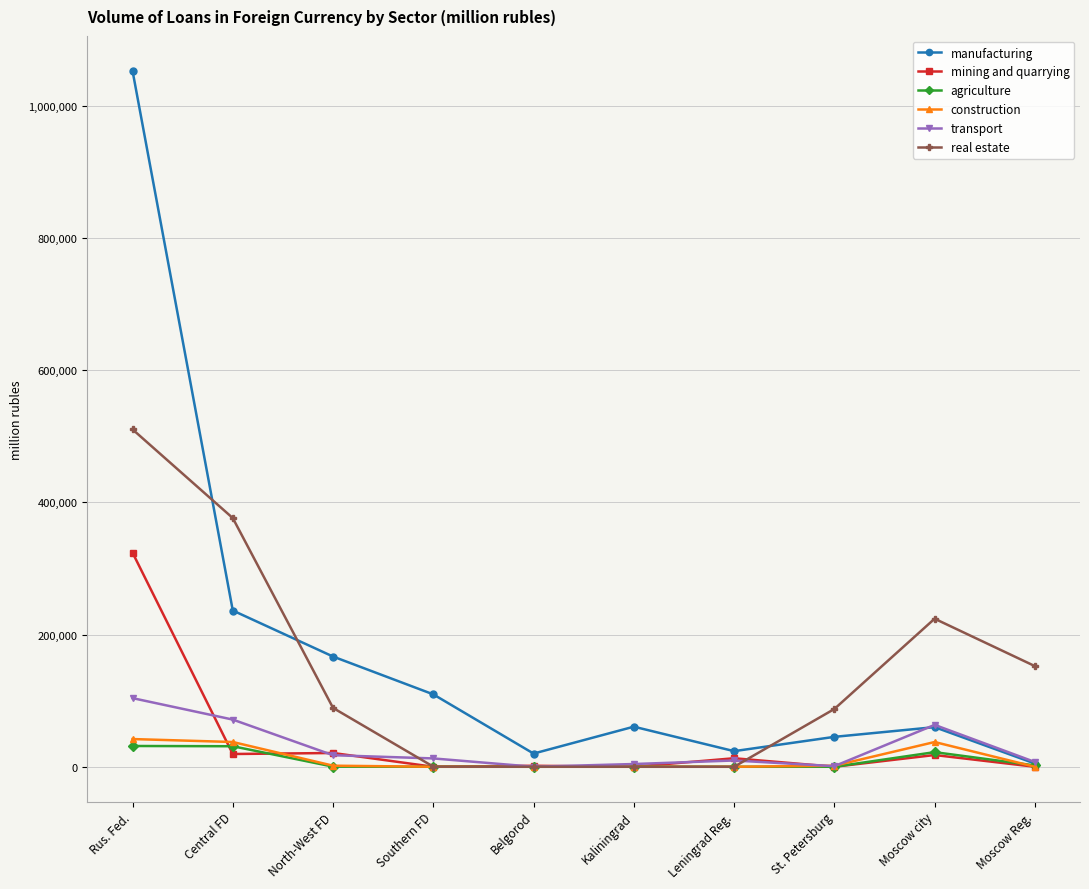

Which category has the highest value in the manufacturing series?

Rus. Fed.